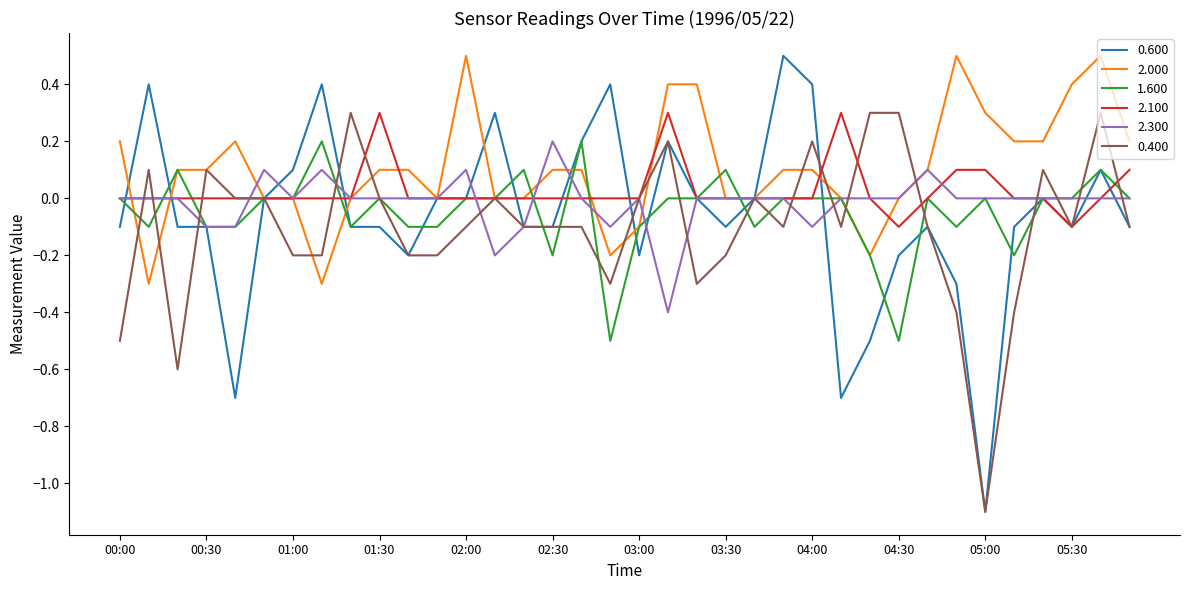

Which series has the largest range (max minus min)?

0.600